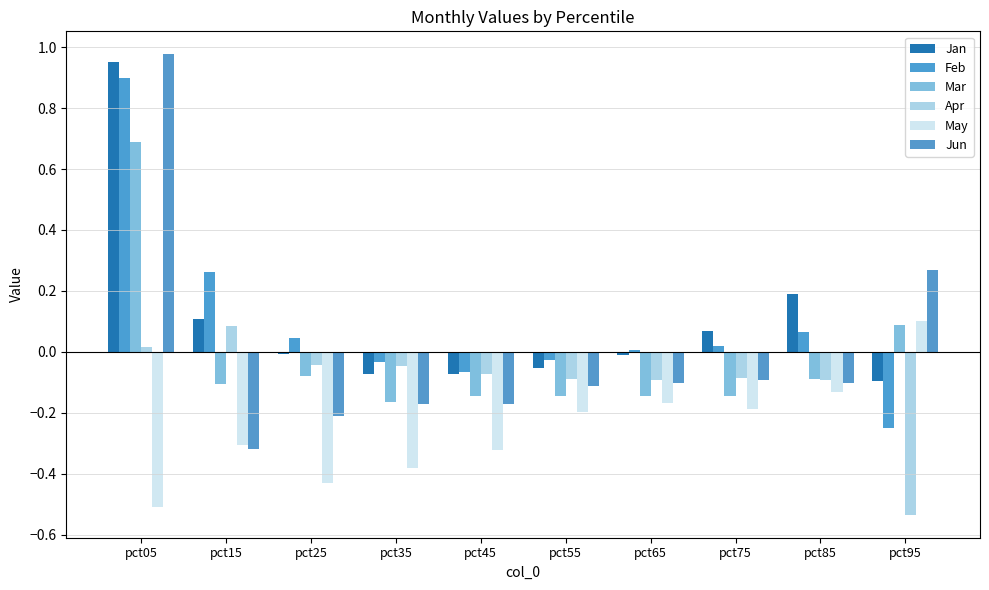

How many negative values does the Jun series have?

8